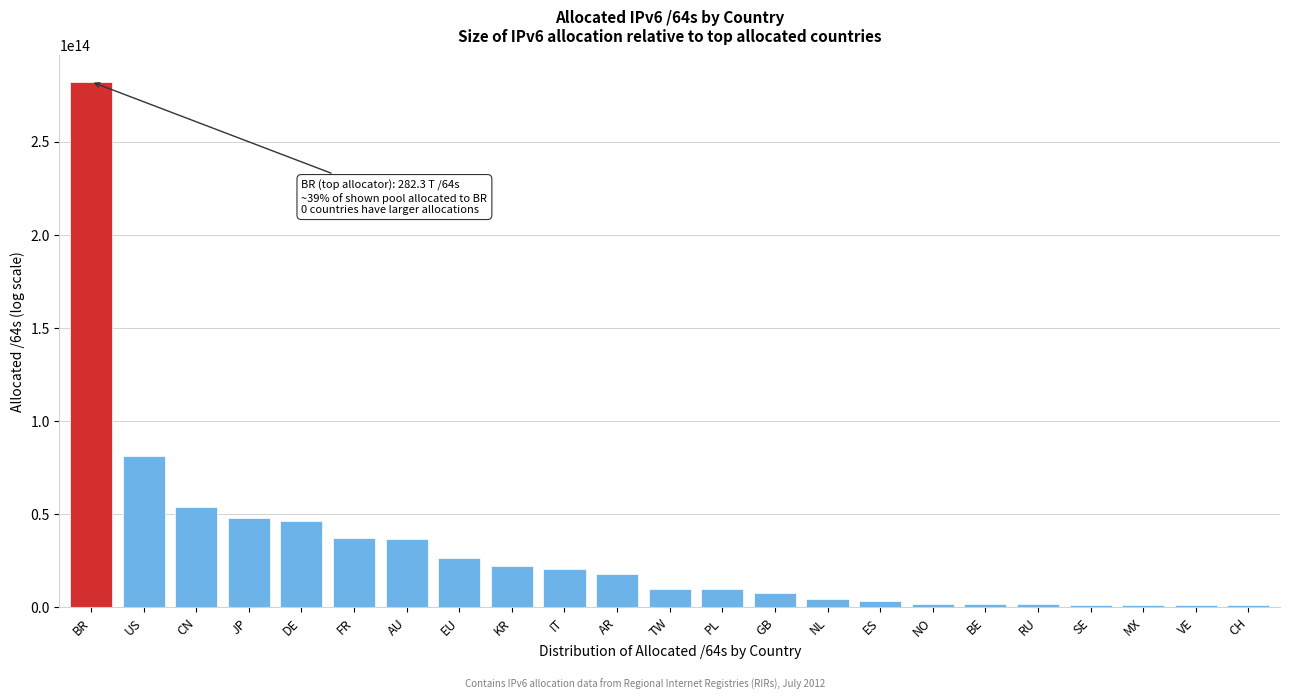

Is it true that the value at JP is 68280660519542?

False